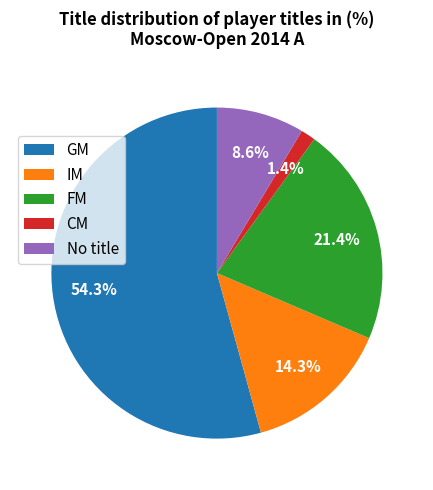

To the nearest percent, what is the difference between the FM and IM slice percentages?

7%